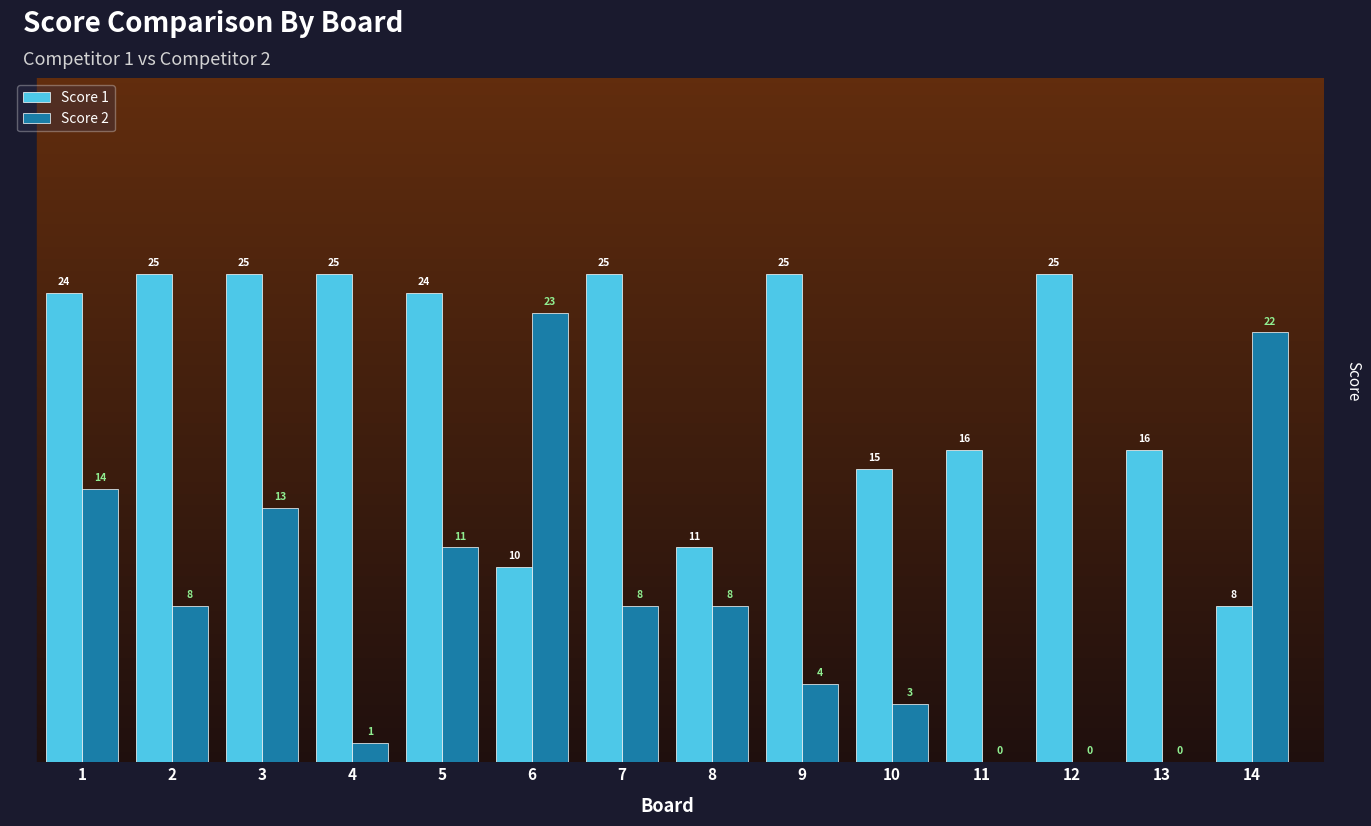

What is the maximum value shown in the chart?

25